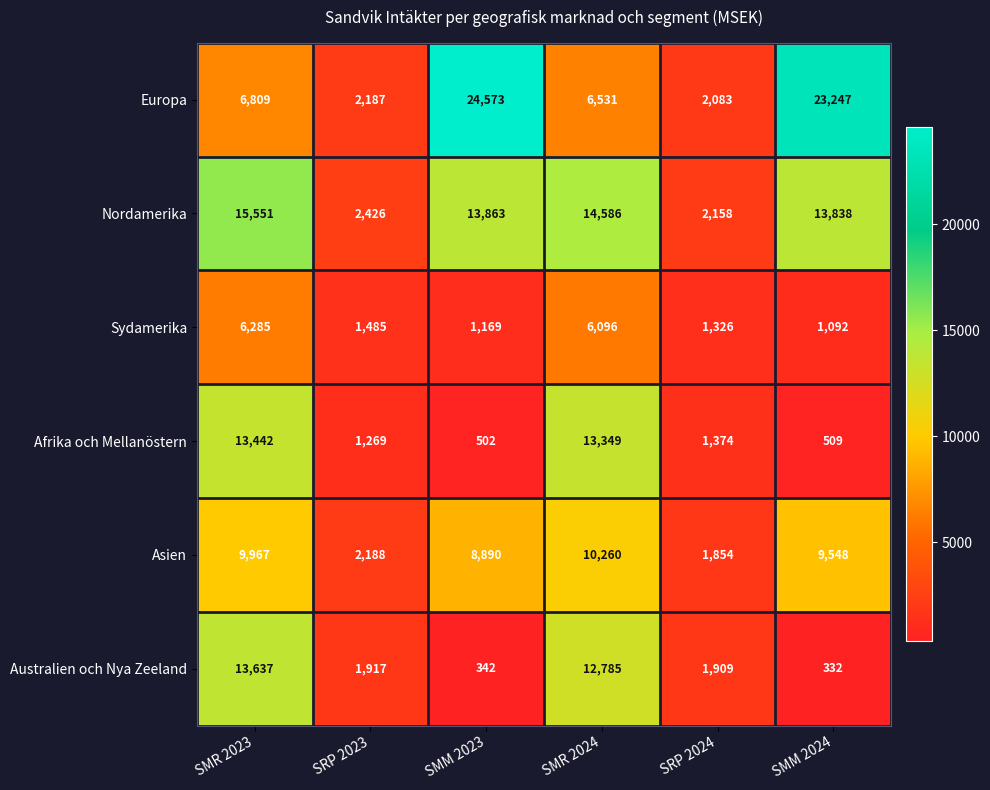

What is the sum of all Afrika och Mellanöstern values?

30445